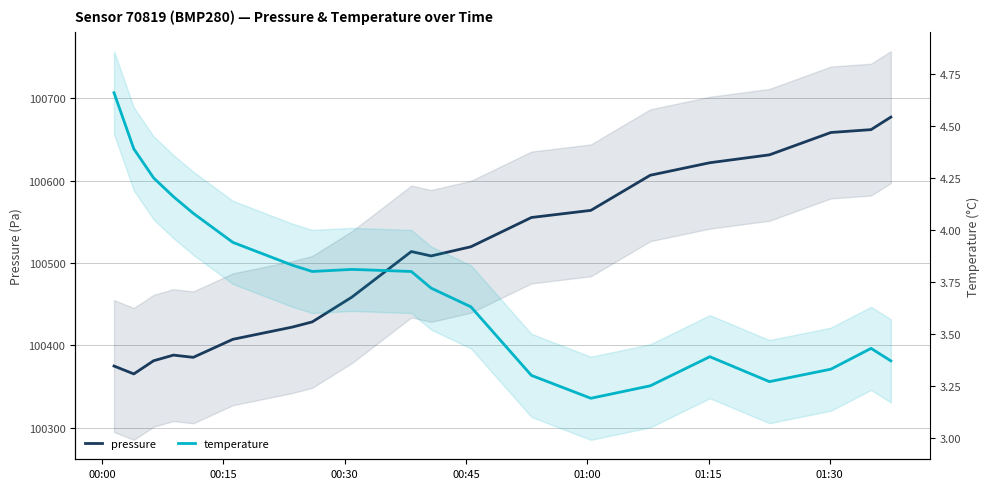

How many values in the pressure series exceed 100513?

10